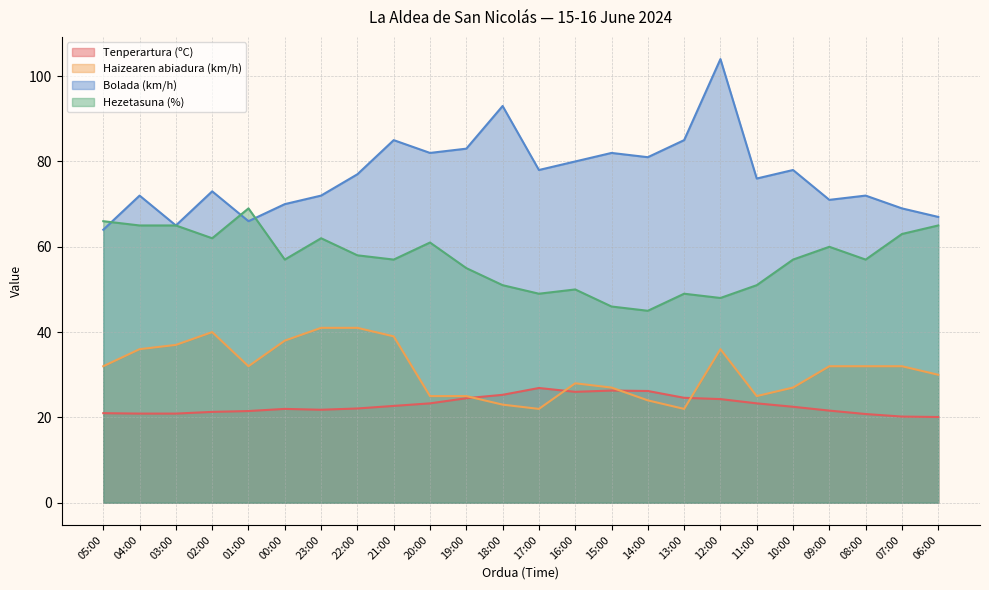

The value of Tenperartura (ºC) at 06:00 is 34.4. True or false?

False